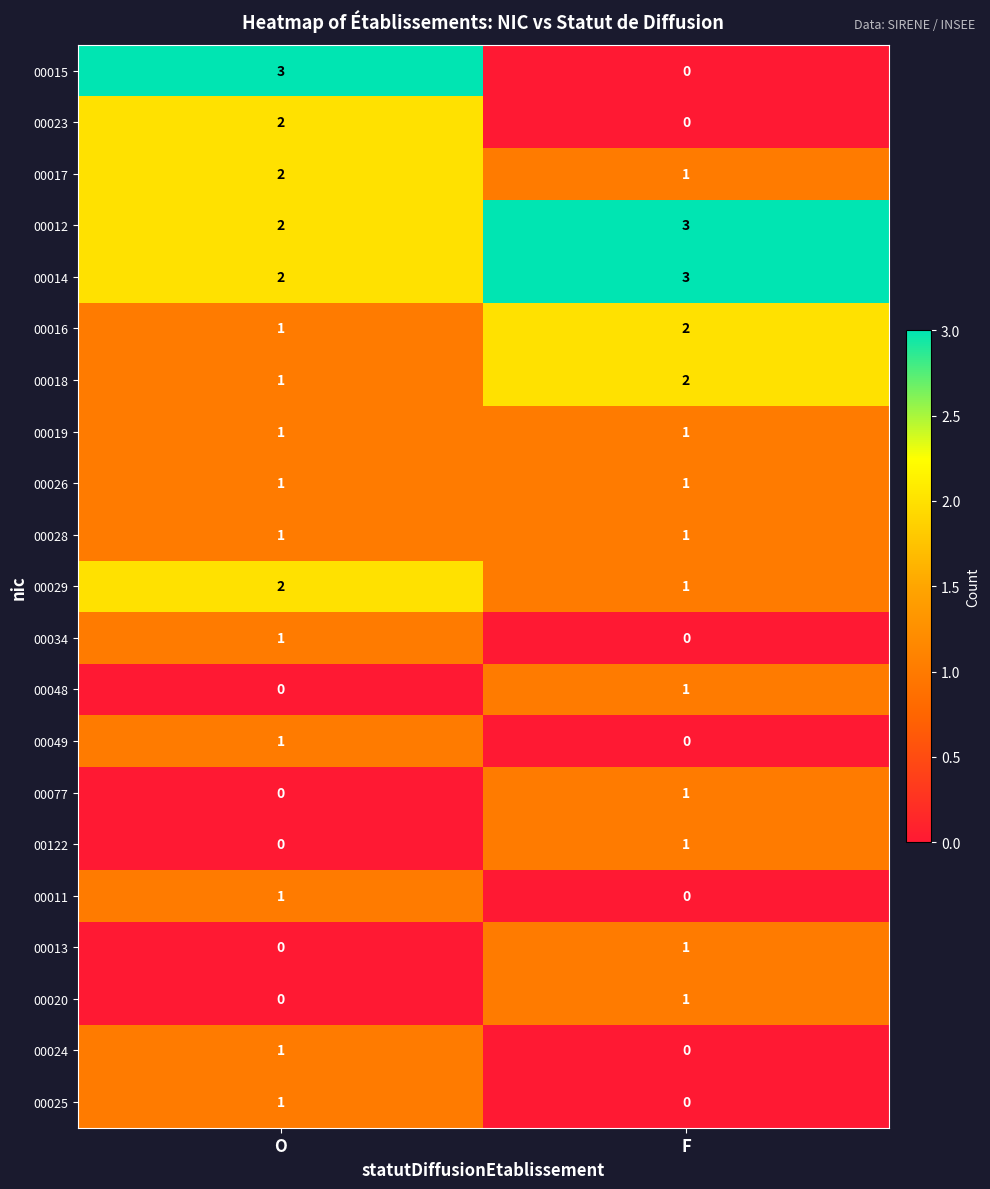

Which series has the largest range (max minus min)?

00015